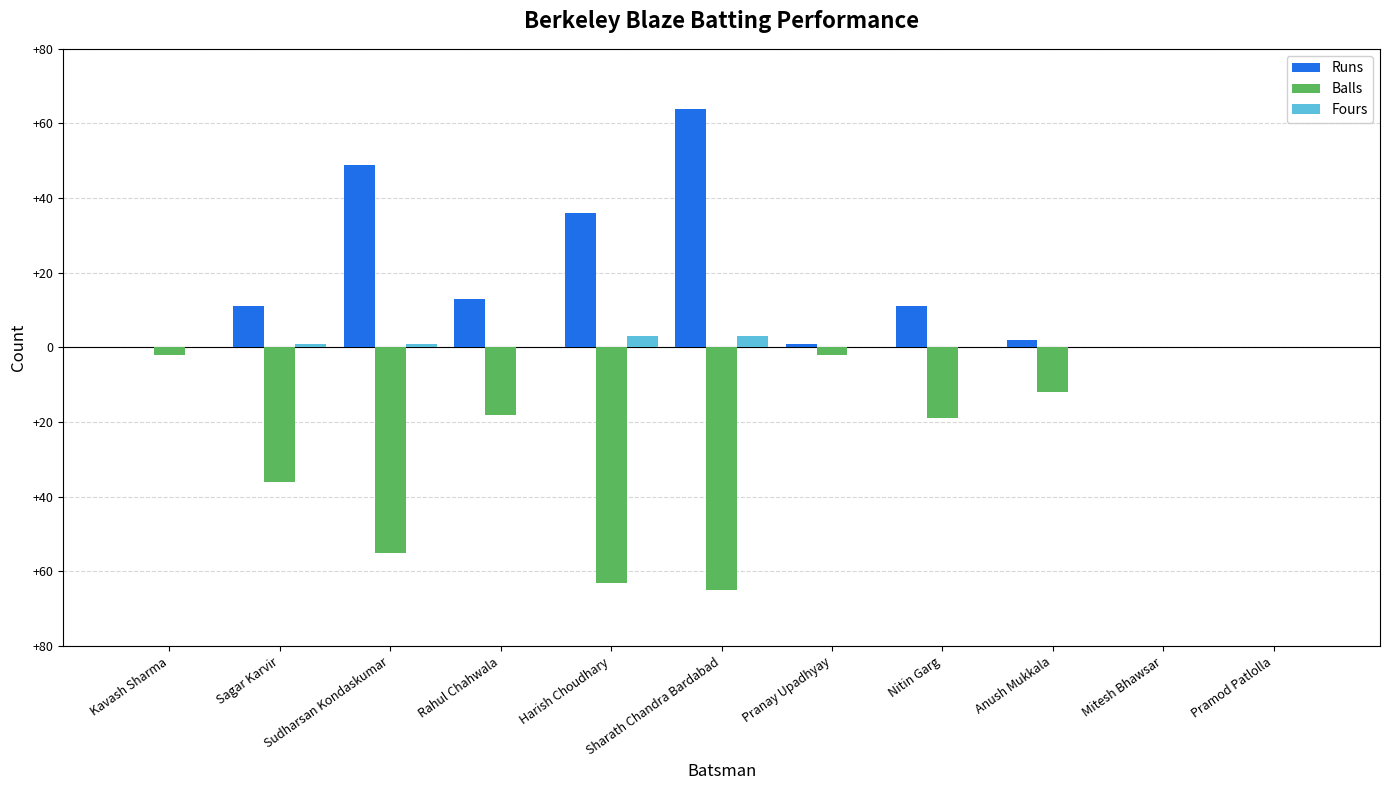

What is the total value across all series at Kavash Sharma?

-2